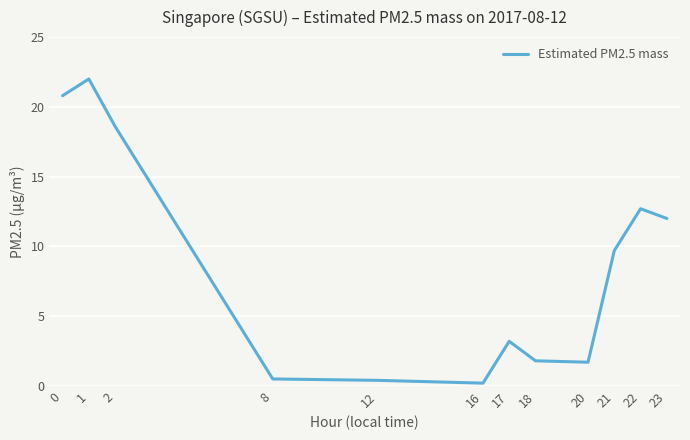

What is the maximum value shown in the chart?

22.0